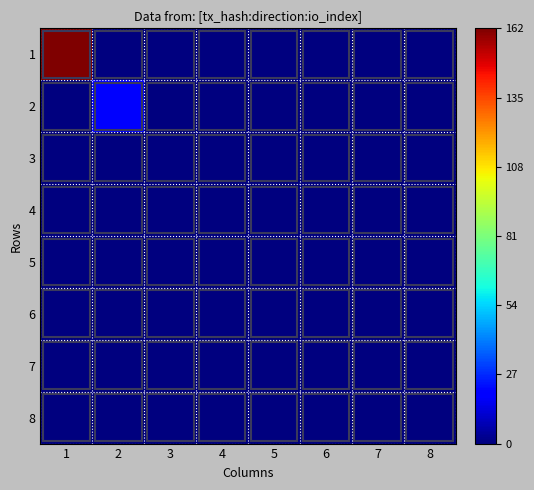

What is the difference between the highest and lowest values at 1?

162